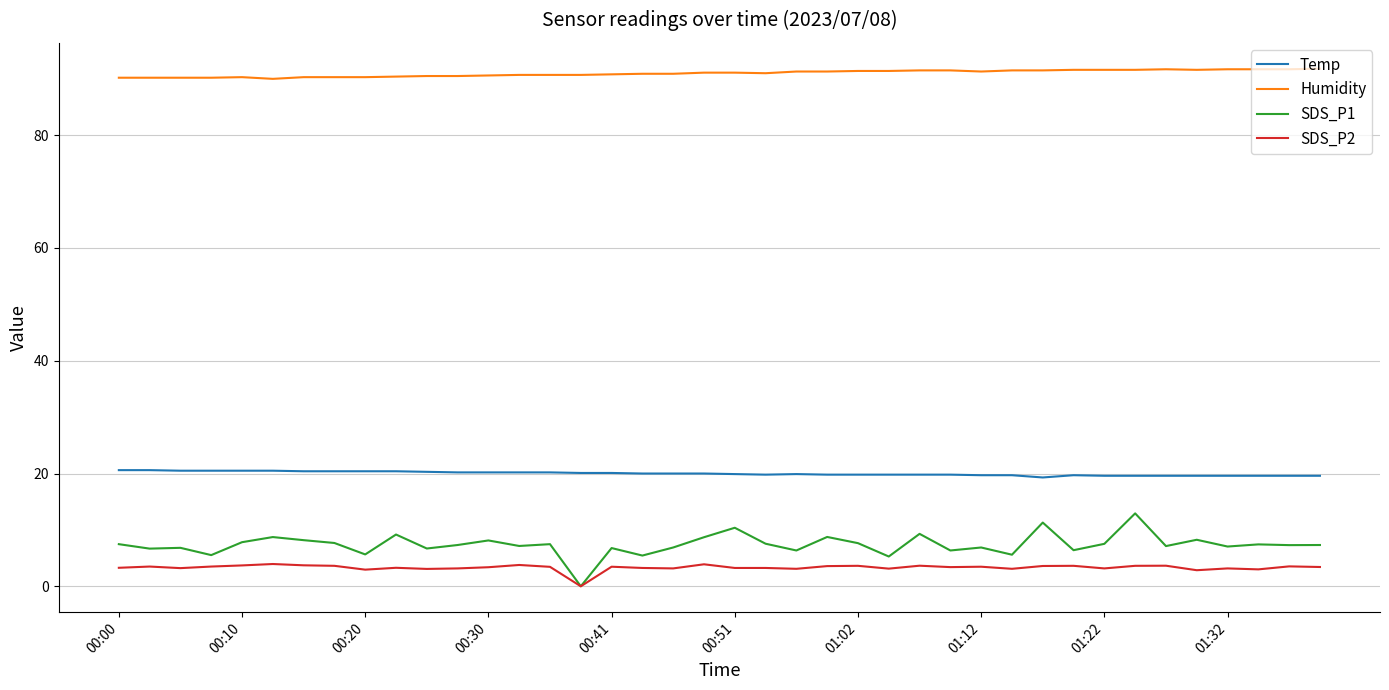

Which series has the largest range (max minus min)?

SDS_P1